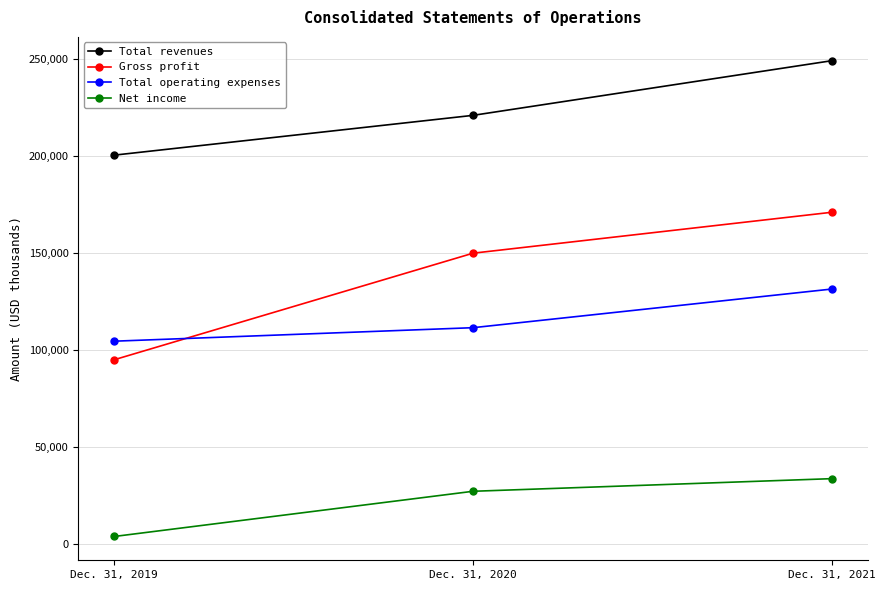

What is the difference between the maximum and minimum values in the Net income series?

29774